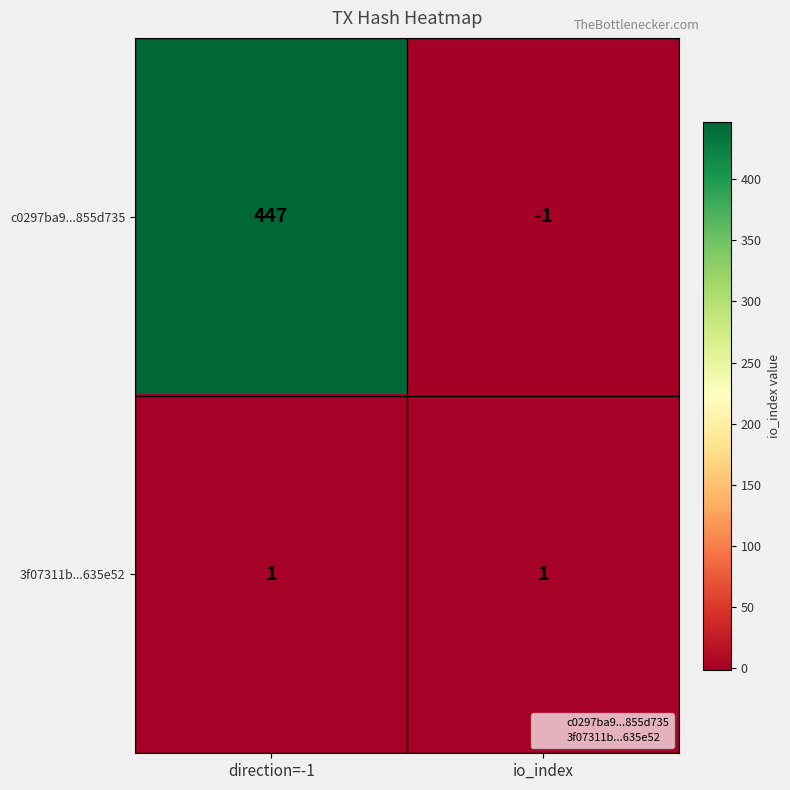

The c0297ba9...855d735 series shows -1 at io_index. True or false?

True